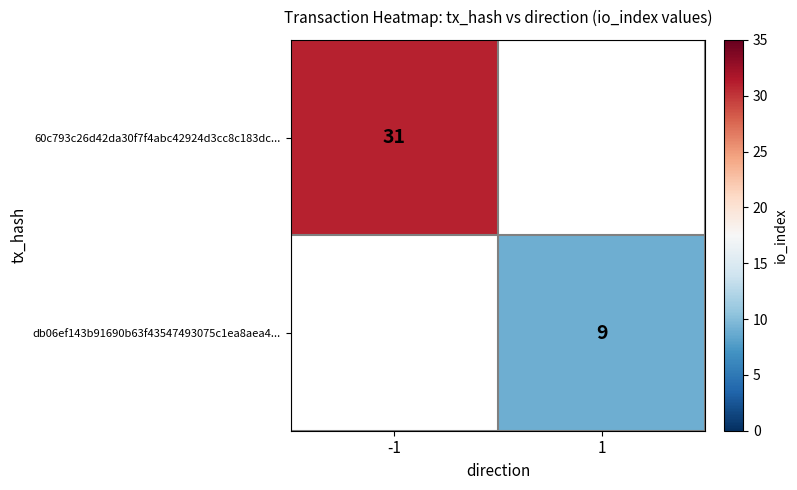

Is it true that 60c793c26d42da30f7f4abc42924d3cc8c183dc... equals 31 at -1?

True